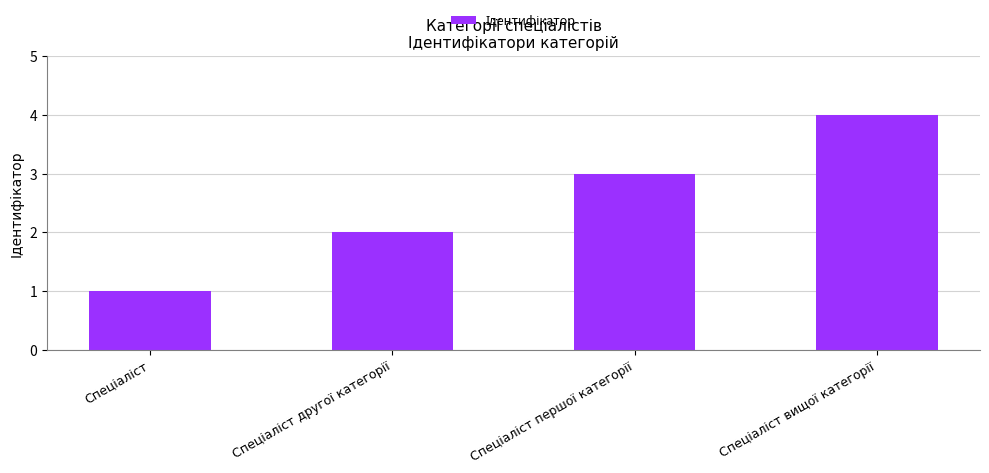

What is the greatest value displayed?

4